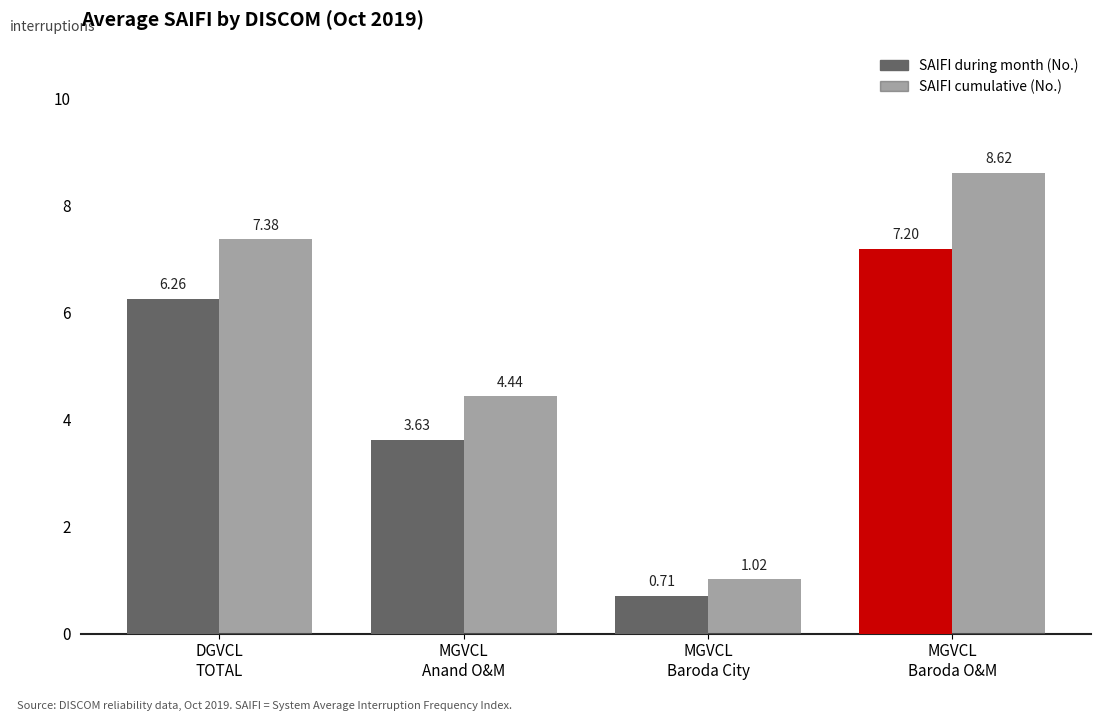

What is the minimum value for SAIFI during month (No.)?

0.7